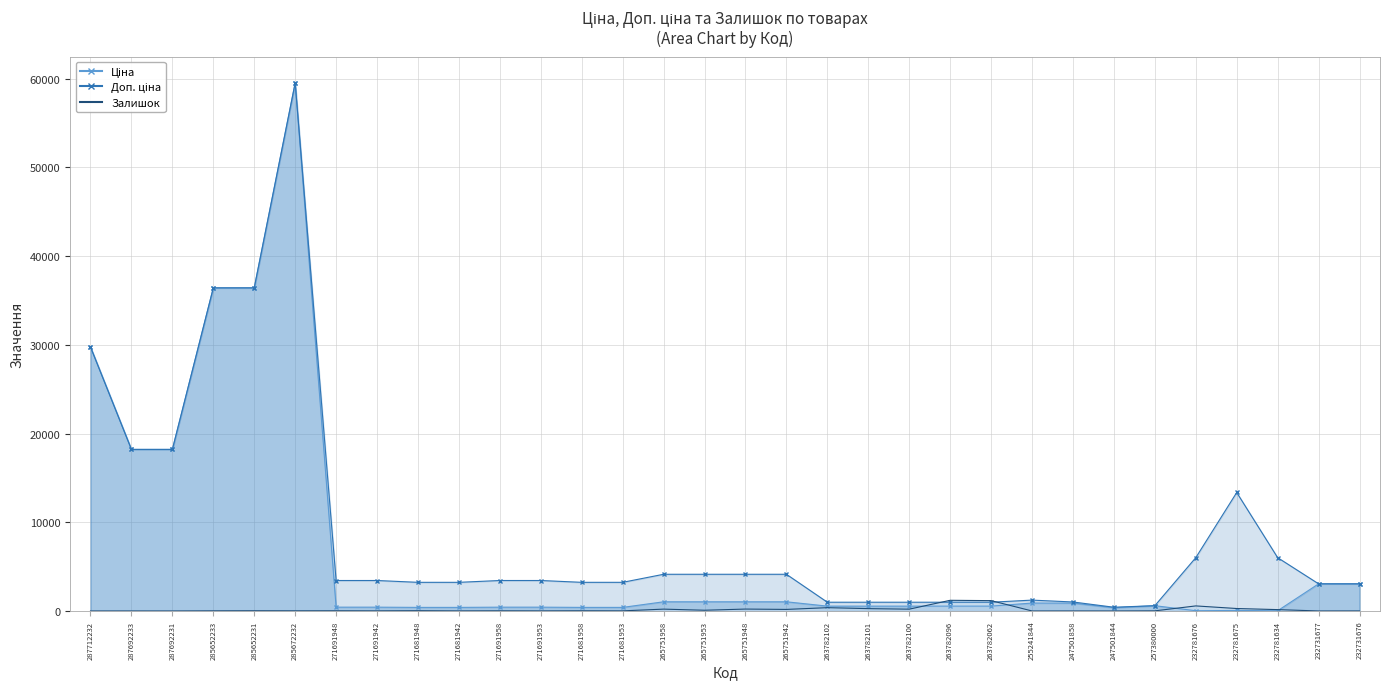

List the series in order of their peak value, lowest first.

Залишок, Ціна, Доп. ціна